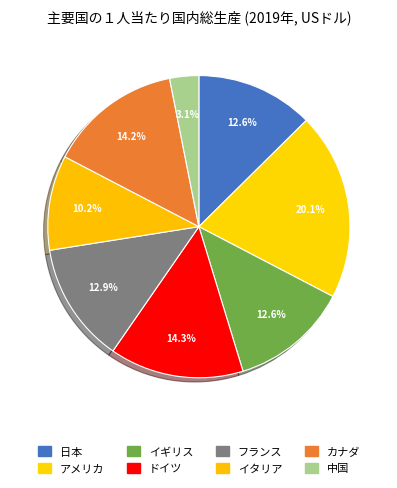

What percentage is NOT represented by イギリス?

87.4%